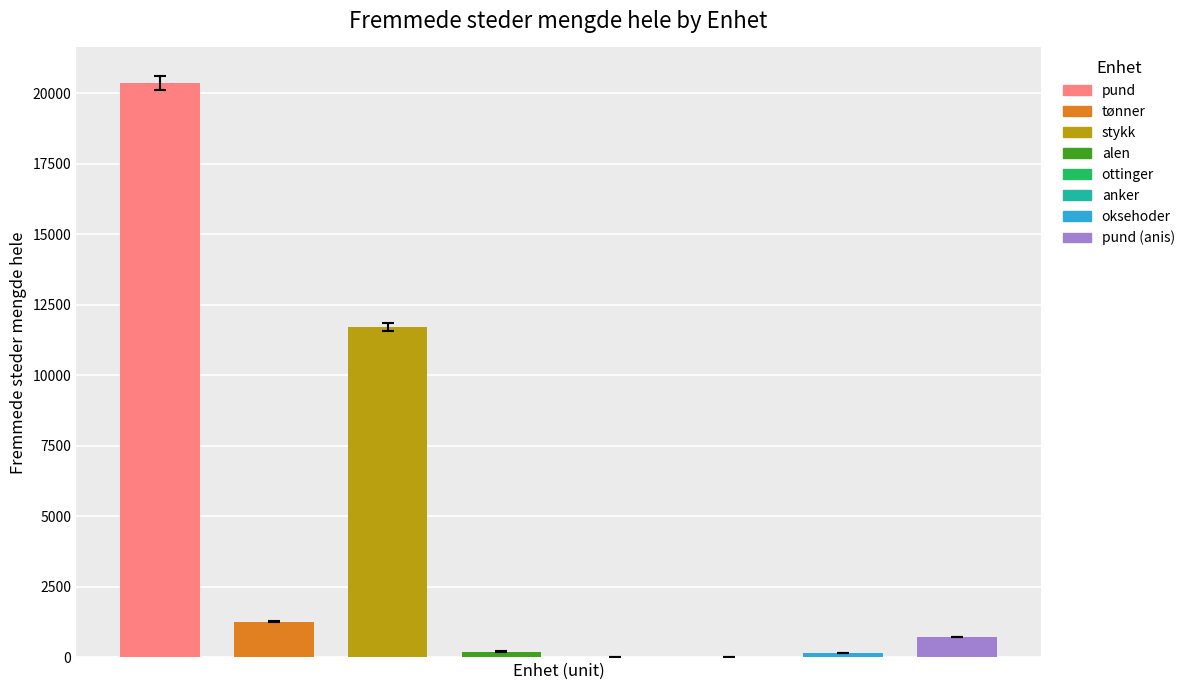

What is the maximum value shown in the chart?

20354